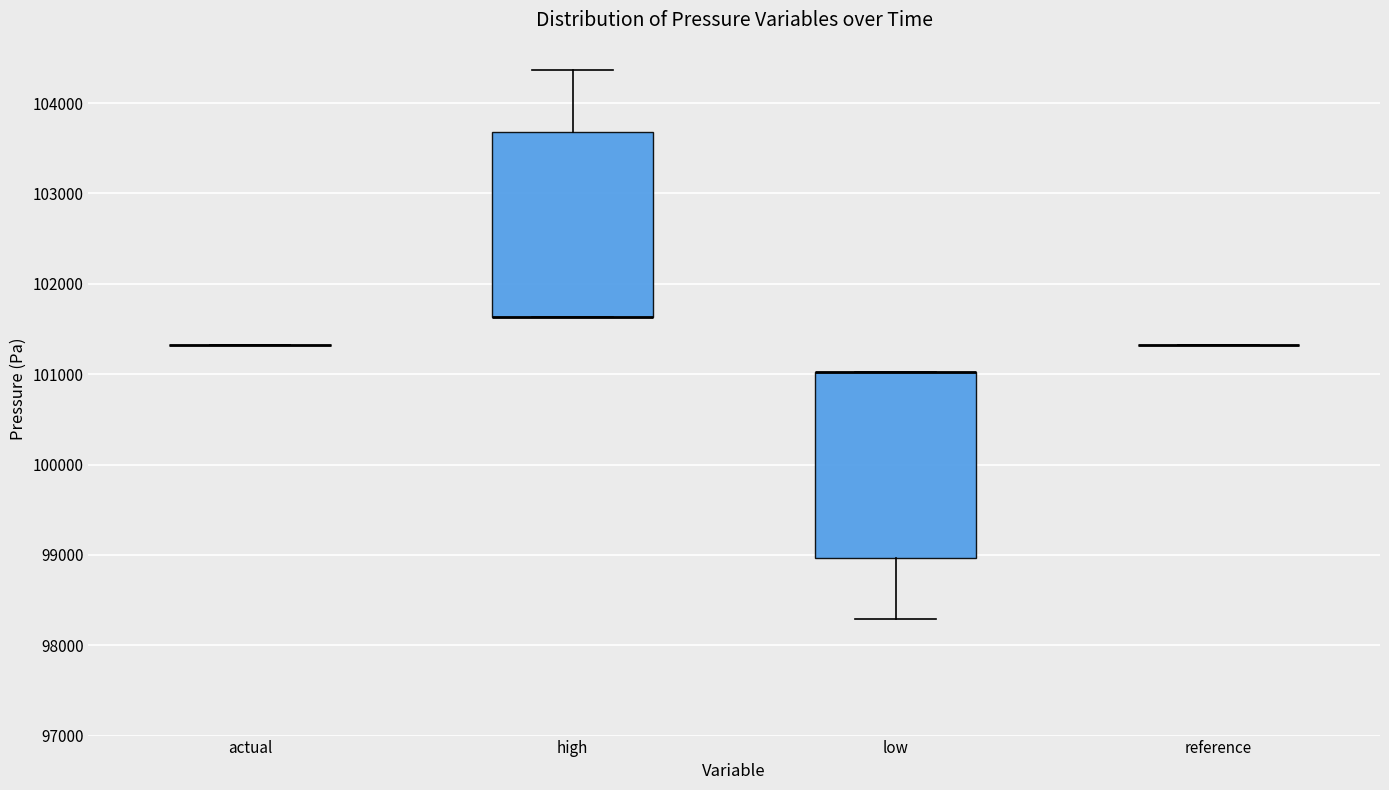

Where is the lower edge of the box for high on the y-axis? The values are not printed on the chart, so give them approximately, as read against the axis.

101600